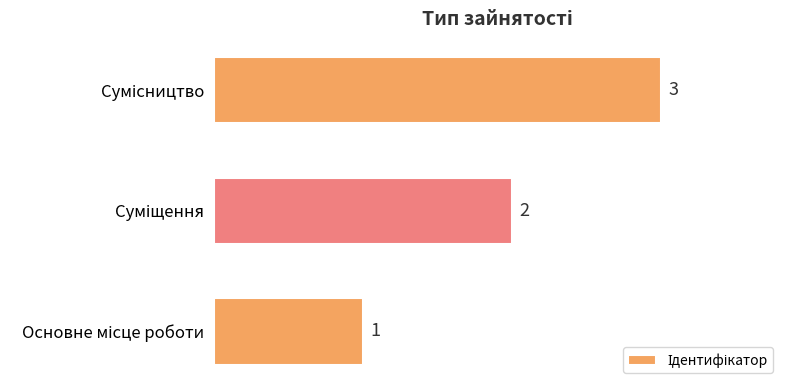

How many values are below 2?

1